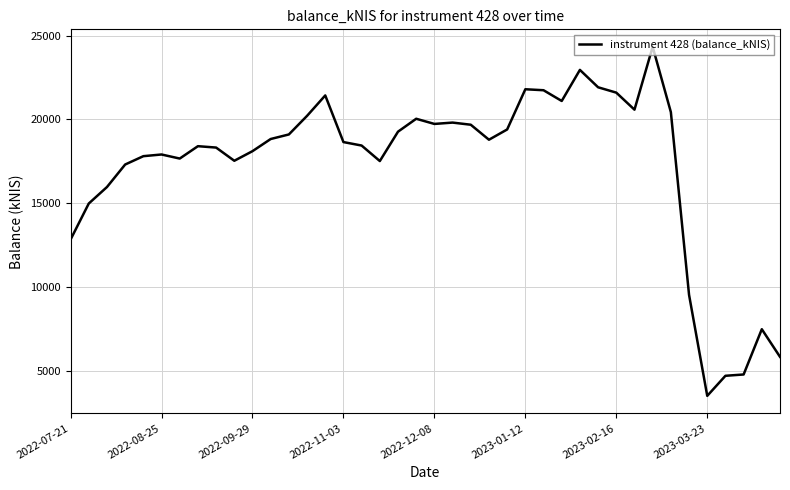

What is the smallest value displayed?

3499.5